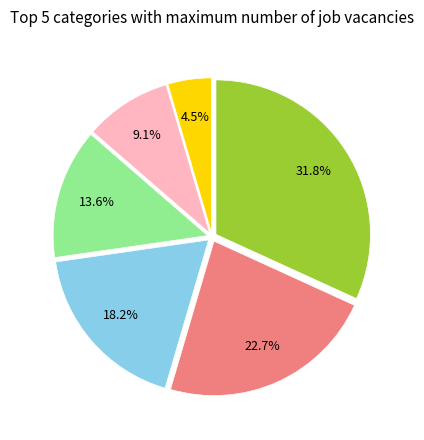

How many slices are in this pie chart?

6